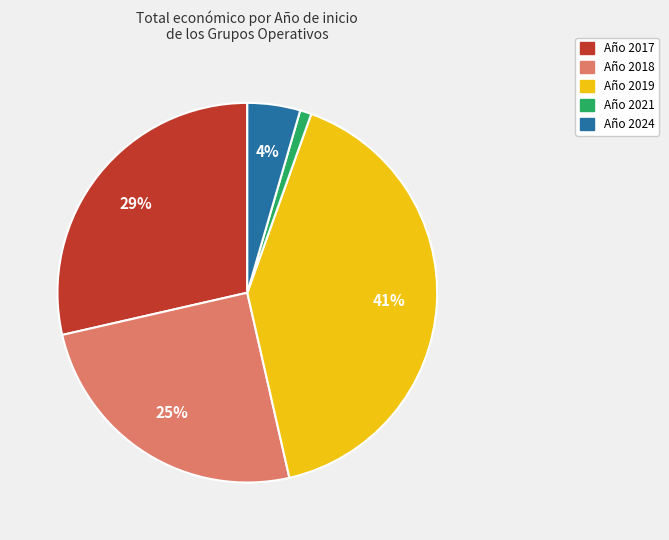

Is there any slice that represents more than half of the pie?

No